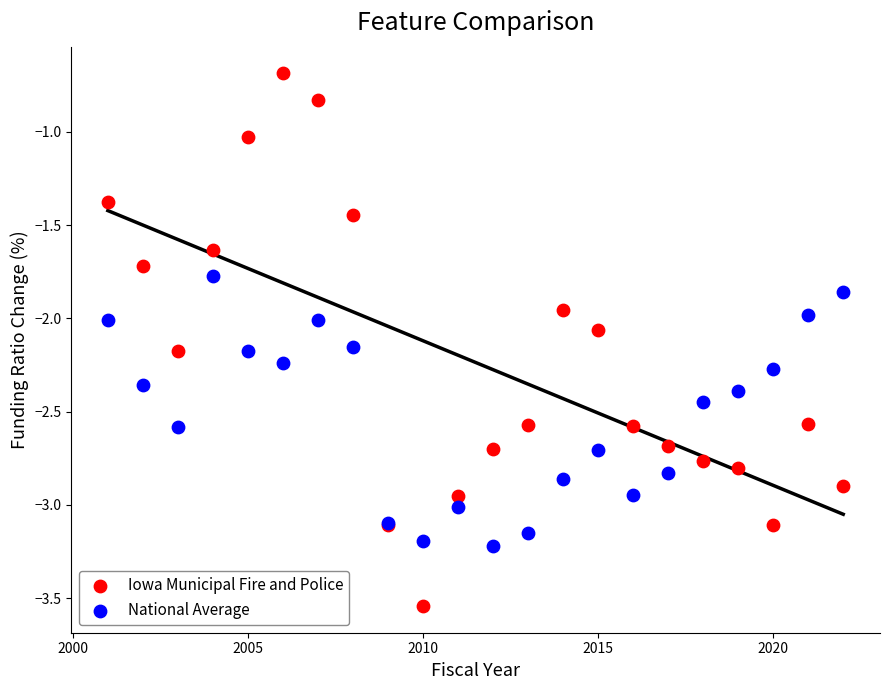

Which series reaches the maximum Y coordinate?

Iowa Municipal Fire and Police